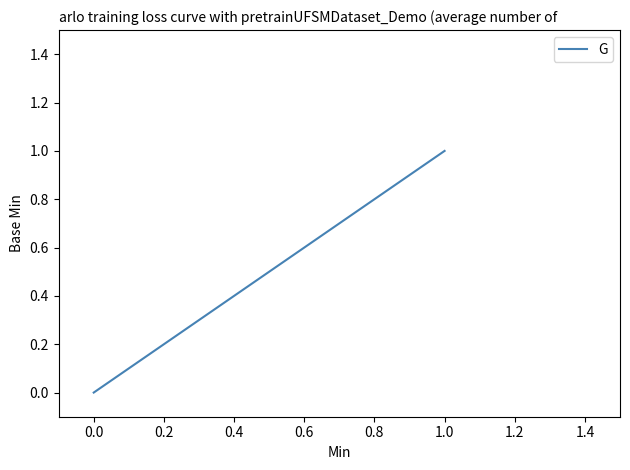

What is the difference between the maximum and minimum values?

1